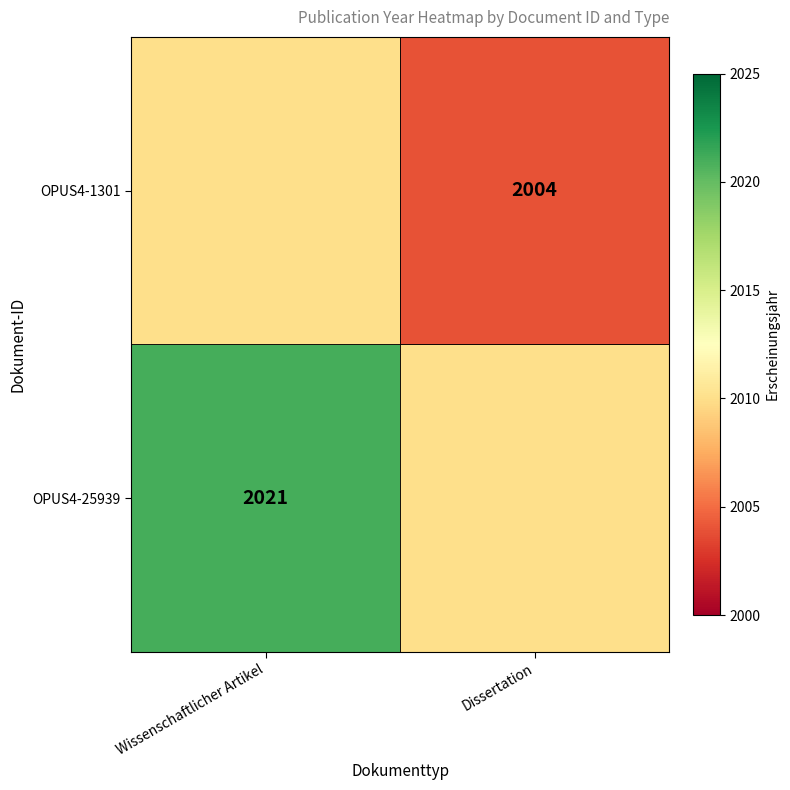

True or false: OPUS4-1301 has a value of 3439 at Dissertation.

False